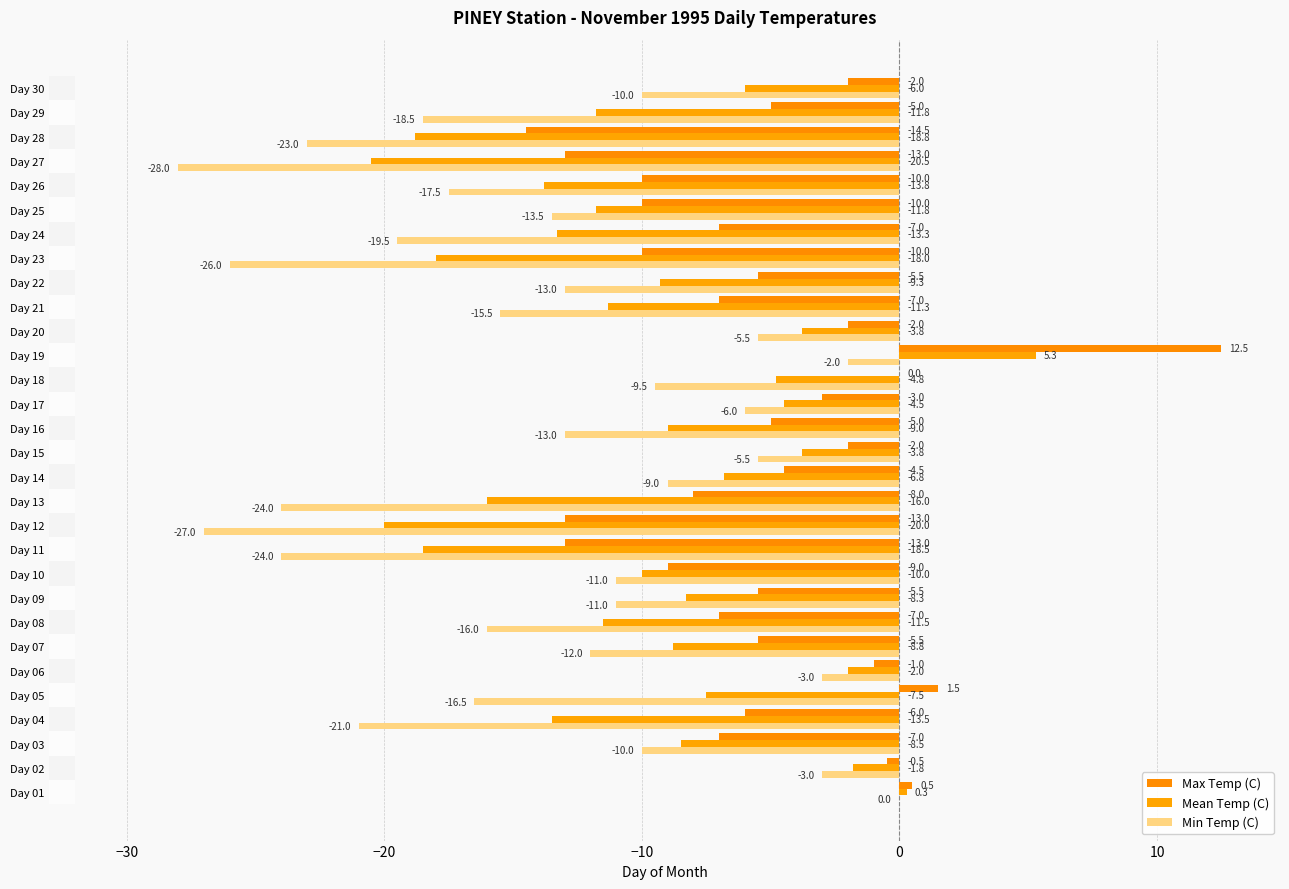

What is the value of the Min Temp (C) bar at the 2nd from the left?

-3.0